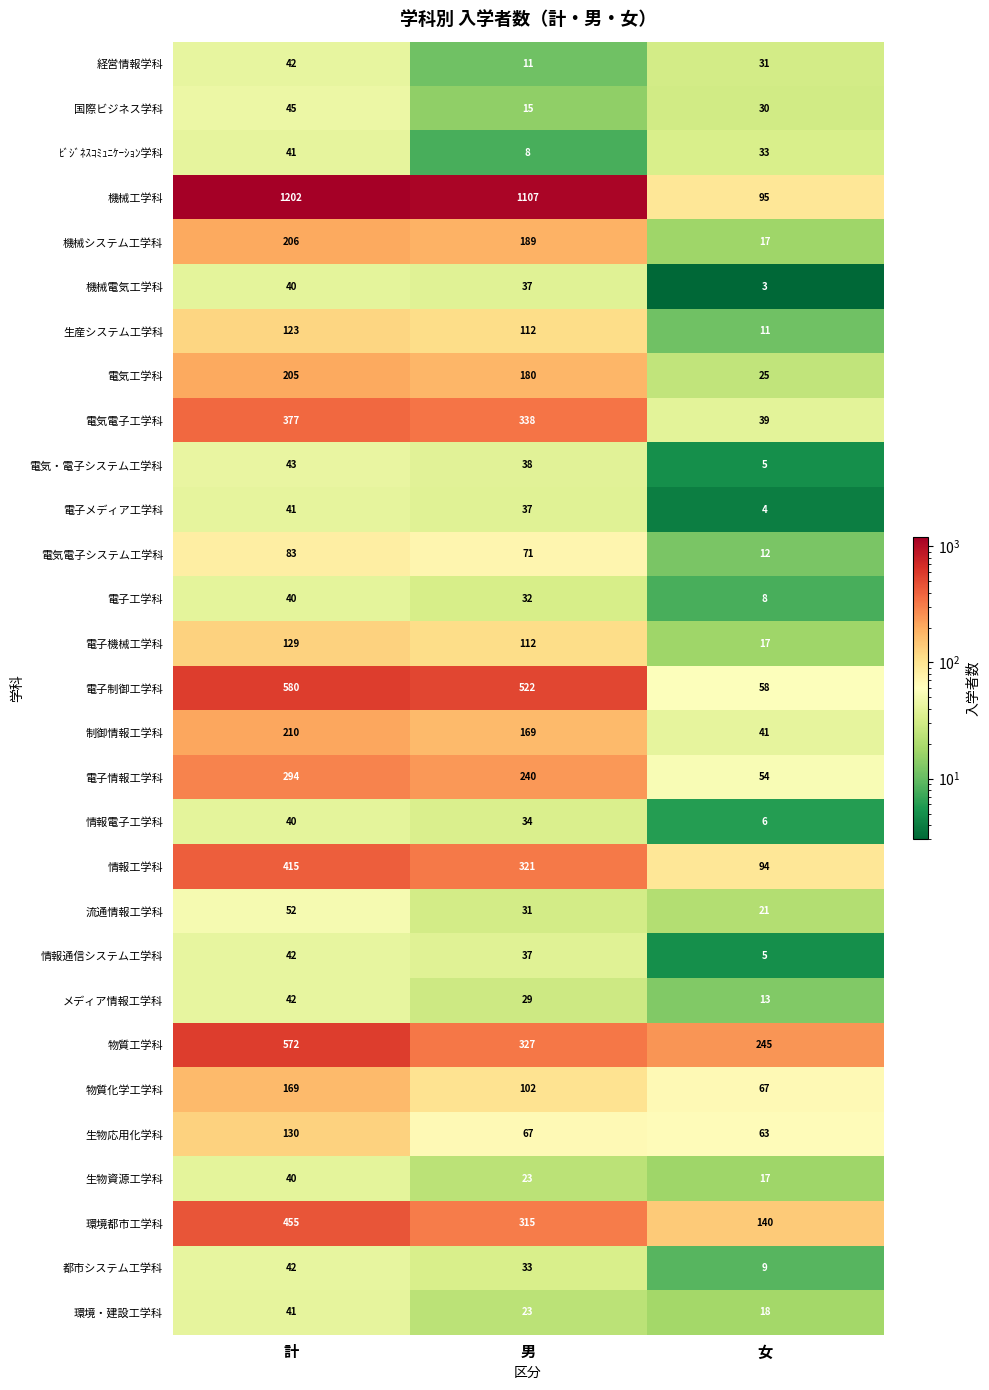

At which category does the chart reach its peak across all series?

計